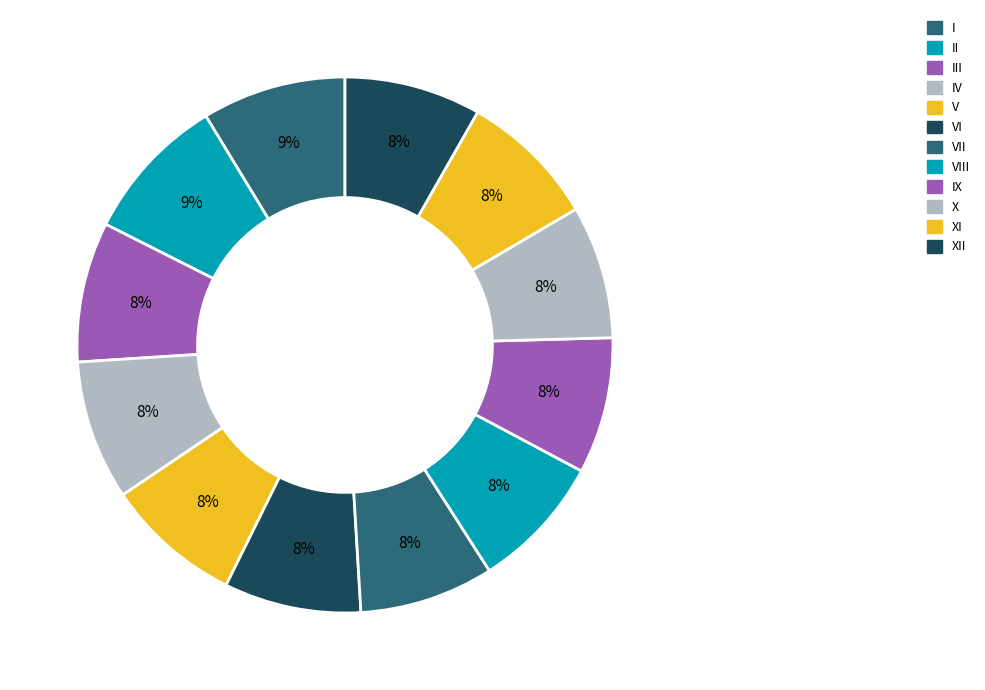

What percentage is the IV slice, to the nearest percent?

8%